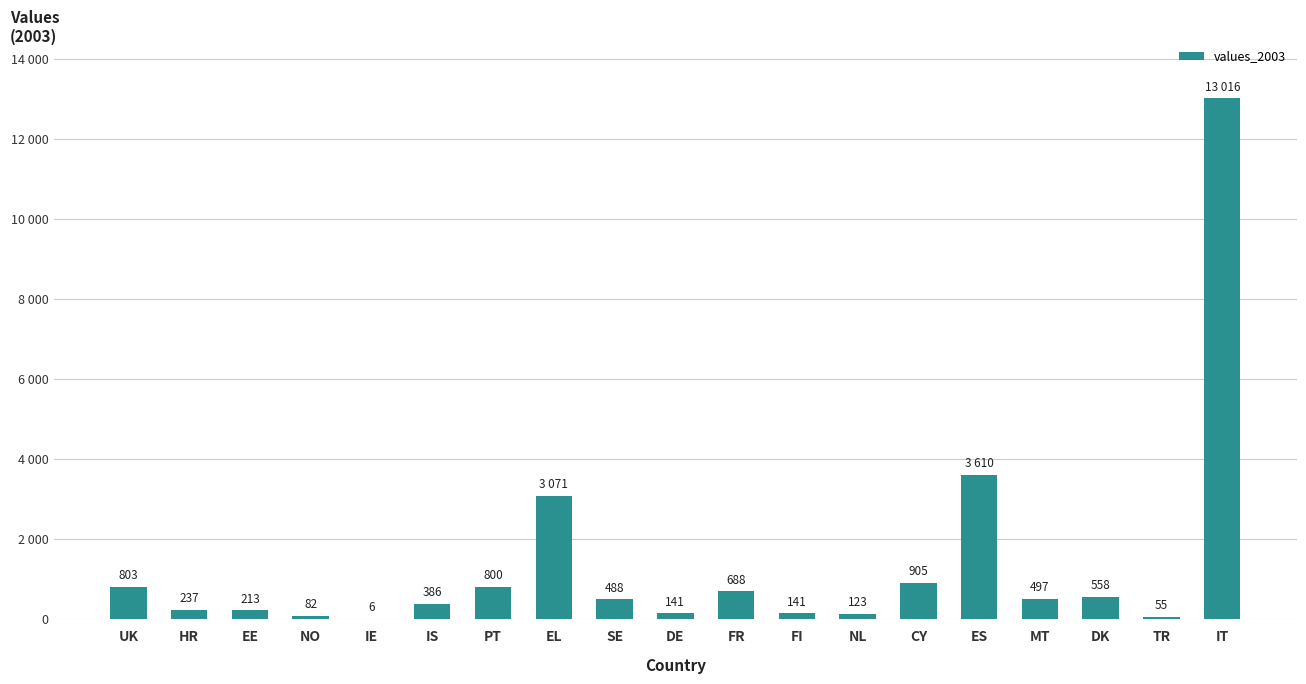

Reading left to right, transcribe all the data shown in this chart.

UK=803	HR=237	EE=213	NO=82	IE=6	IS=386	PT=800	EL=3071	SE=488	DE=141	FR=688	FI=141	NL=123	CY=905	ES=3610	MT=497	DK=558	TR=55	IT=13016